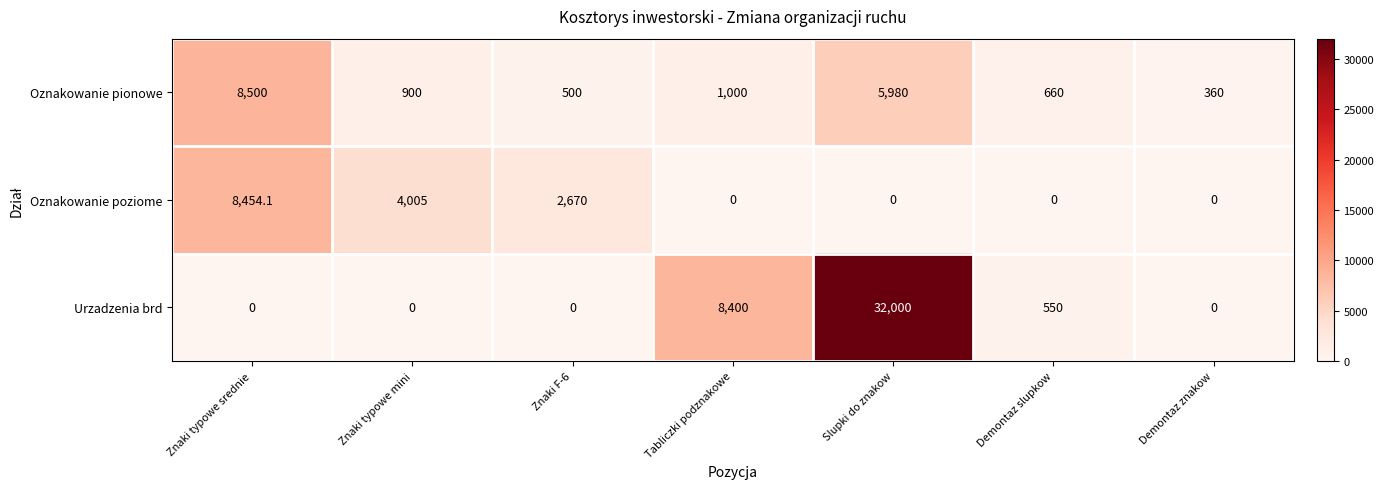

What is the difference between the second highest and second lowest values in the Urzadzenia brd series?

8400.0